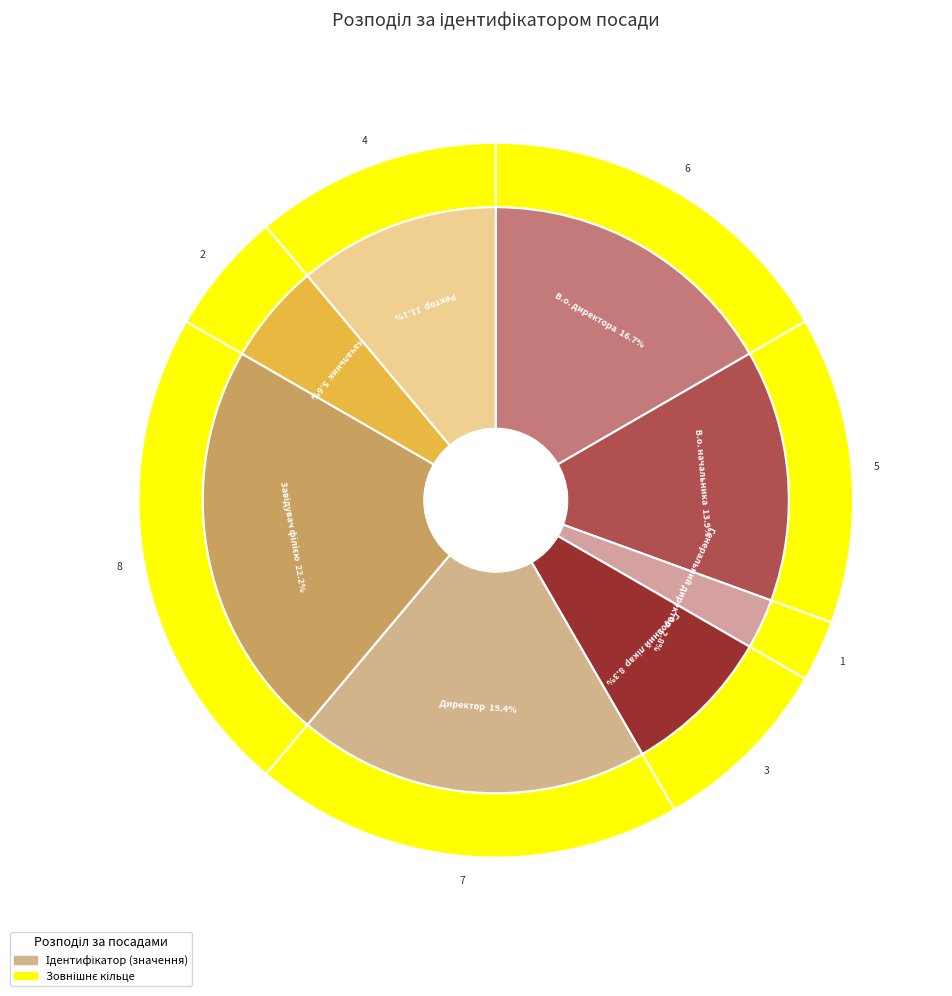

What is the change in value from В.о. директора to Генеральний директор?

-5